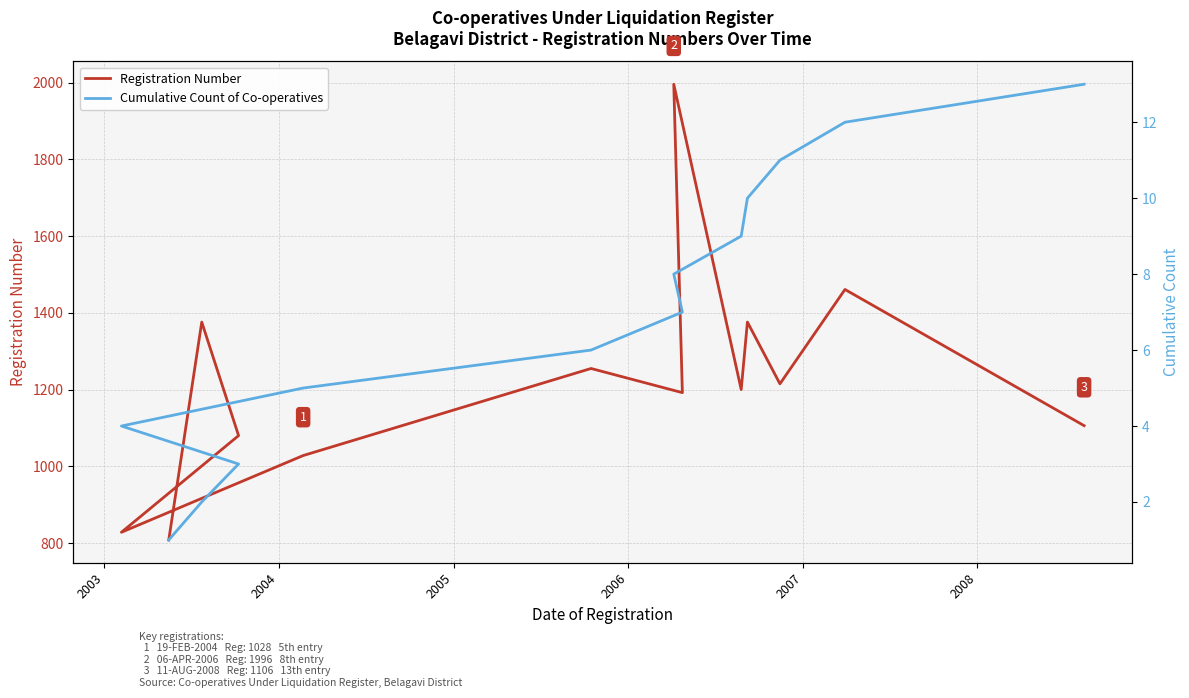

True or false: Cumulative Count of Co-operatives has a value of 2 at 2007.

False